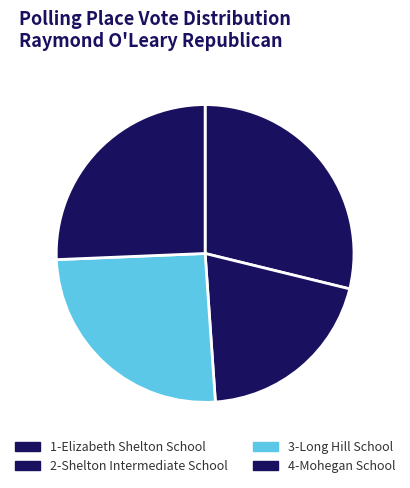

Does 4-Mohegan School account for over 50% of the chart?

No